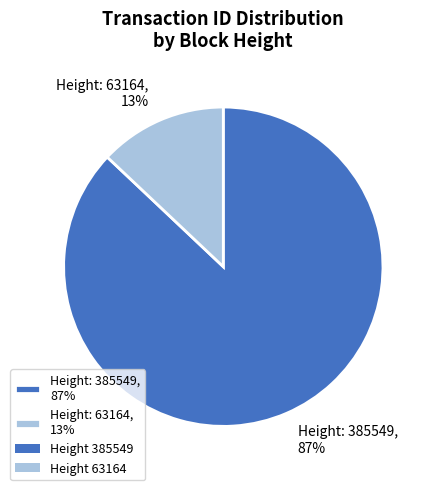

Combined, do Height: 385549, 87% and Height: 63164, 13% account for over 50%?

Yes